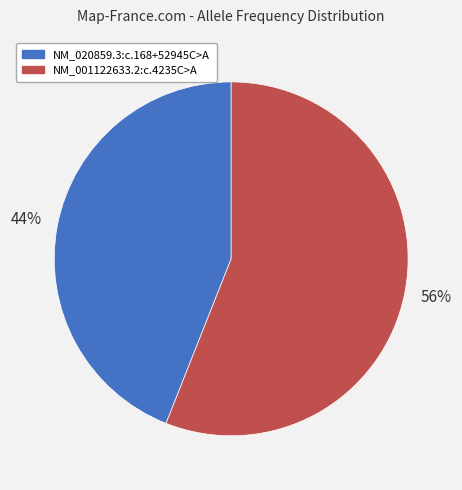

Combined, do NM_020859.3:c.168+52945C>A and NM_001122633.2:c.4235C>A account for over 50%?

Yes